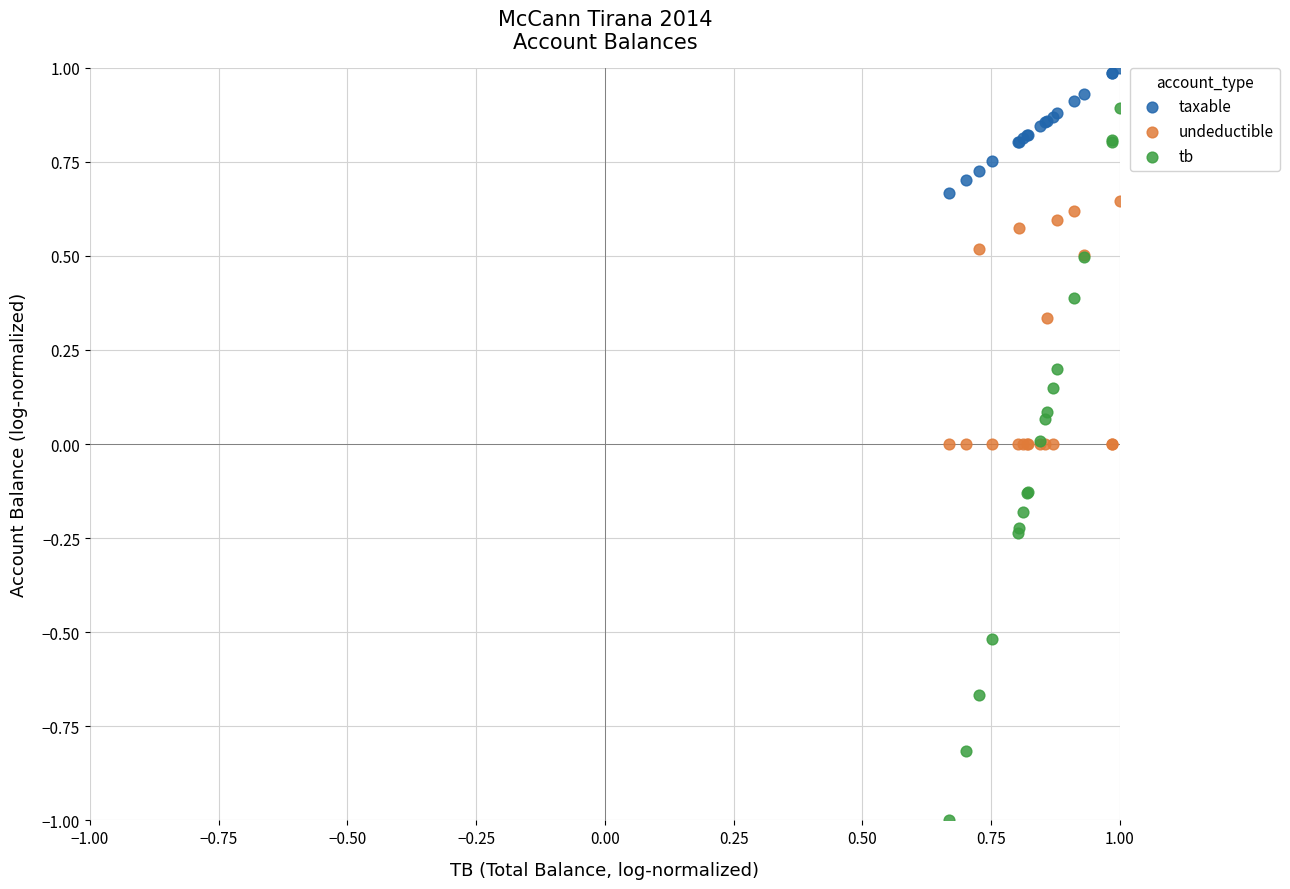

Which series contains the highest Y value?

taxable